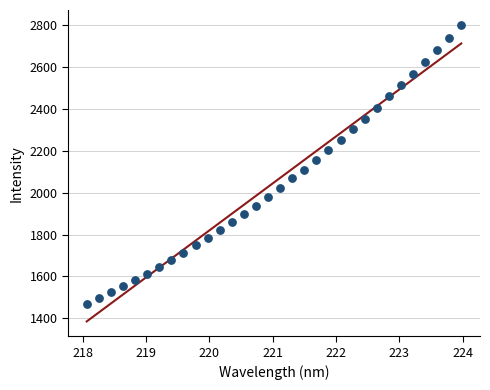

What is the range of X values (max minus min)?

5.9